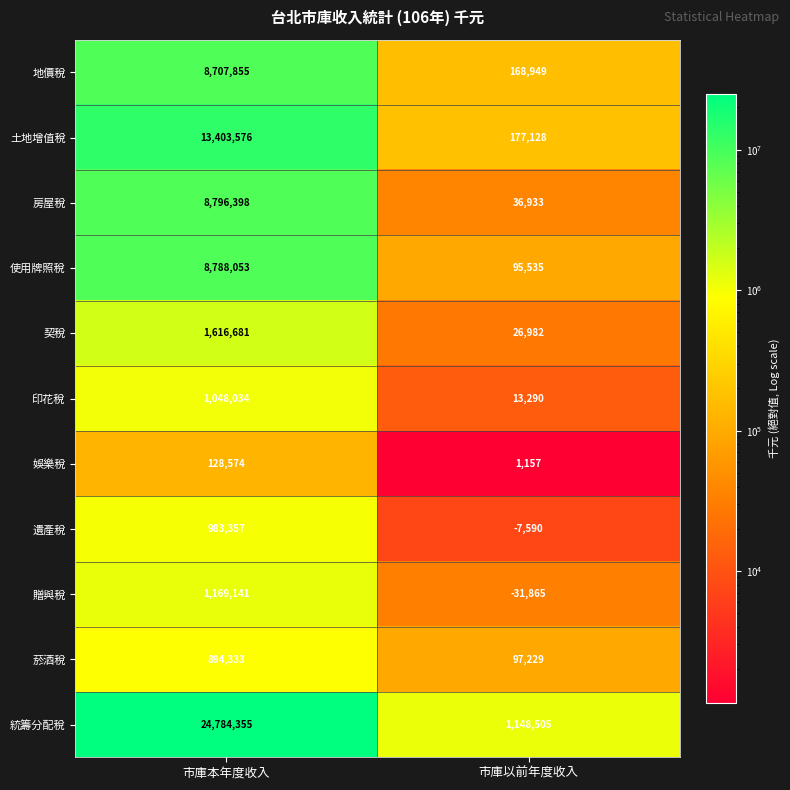

Which series changed the most between 市庫本年度收入 and 市庫以前年度收入?

統籌分配稅